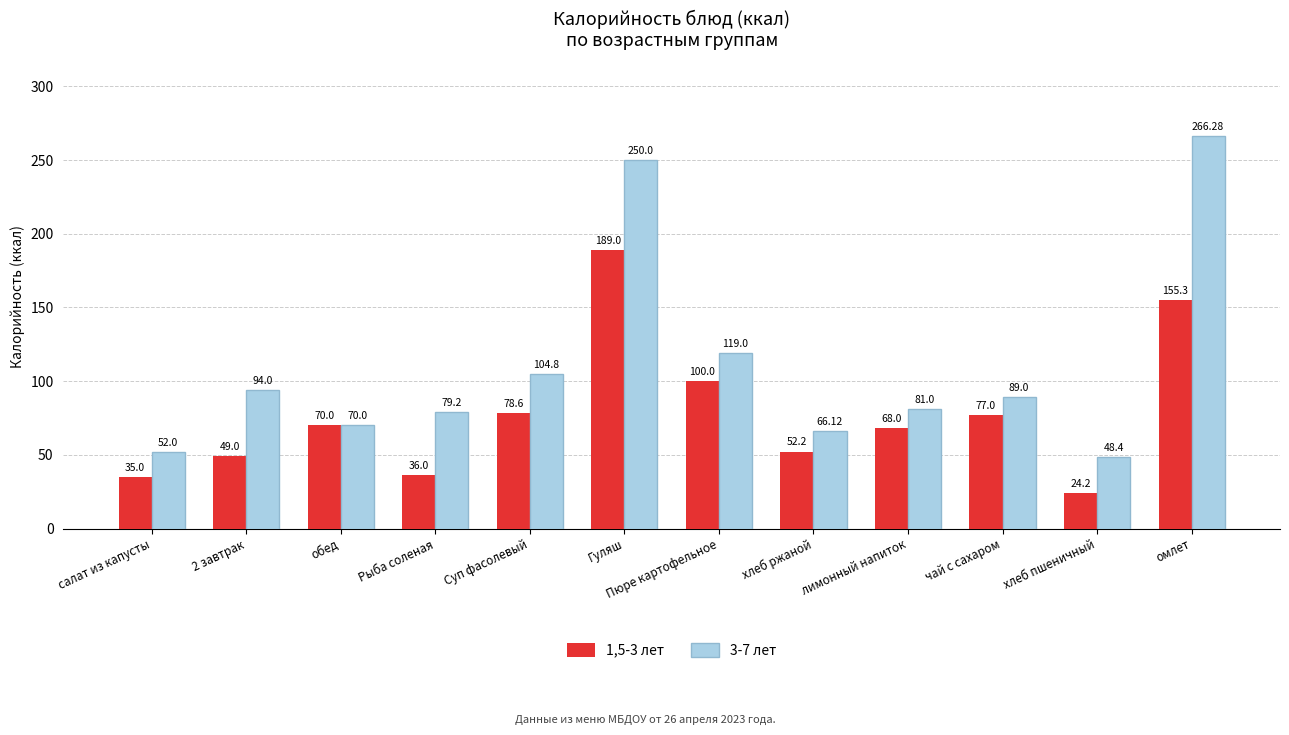

List the labels in order of 1,5-3 лет value, smallest first.

хлеб пшеничный, салат из капусты, Рыба соленая, 2 завтрак, хлеб ржаной, лимонный напиток, обед, чай с сахаром, Суп фасолевый, Пюре картофельное, омлет, Гуляш